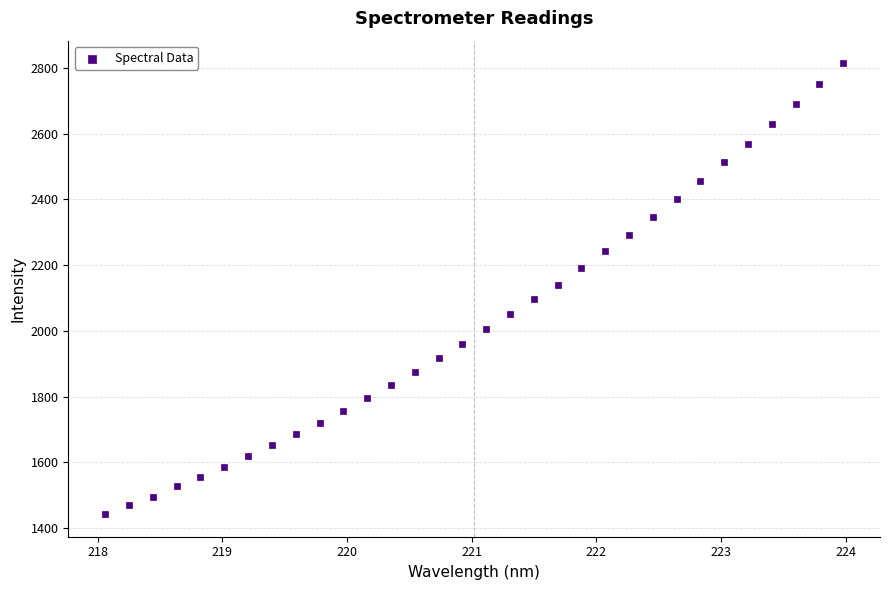

What is the range of X values (max minus min)?

5.9